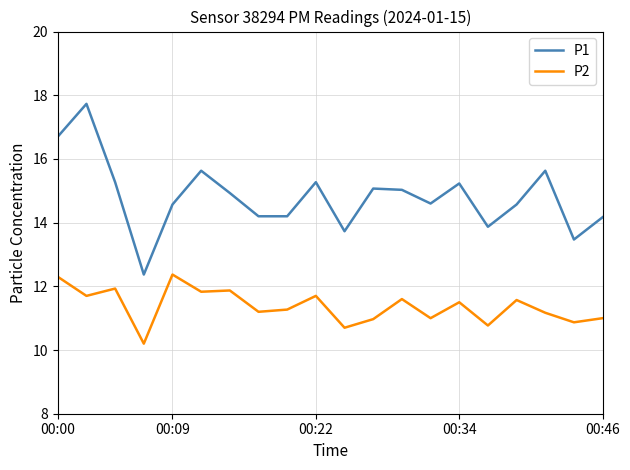

How many lines are shown in the chart?

2